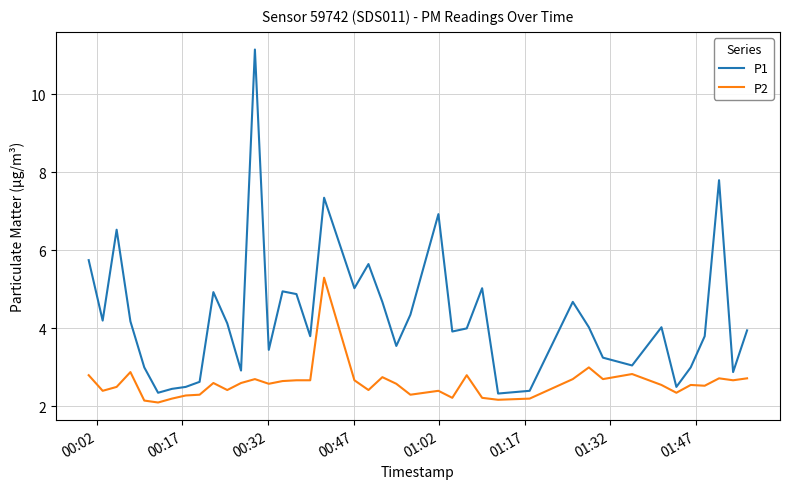

Count the number of data series in this chart.

2